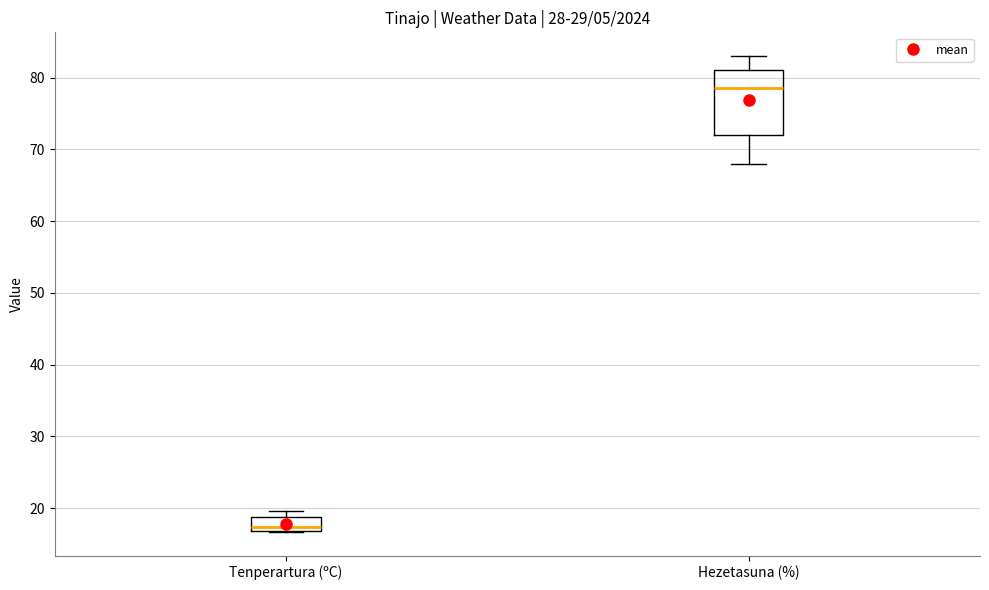

Which box has the lowest median line?

Tenperartura (ºC)